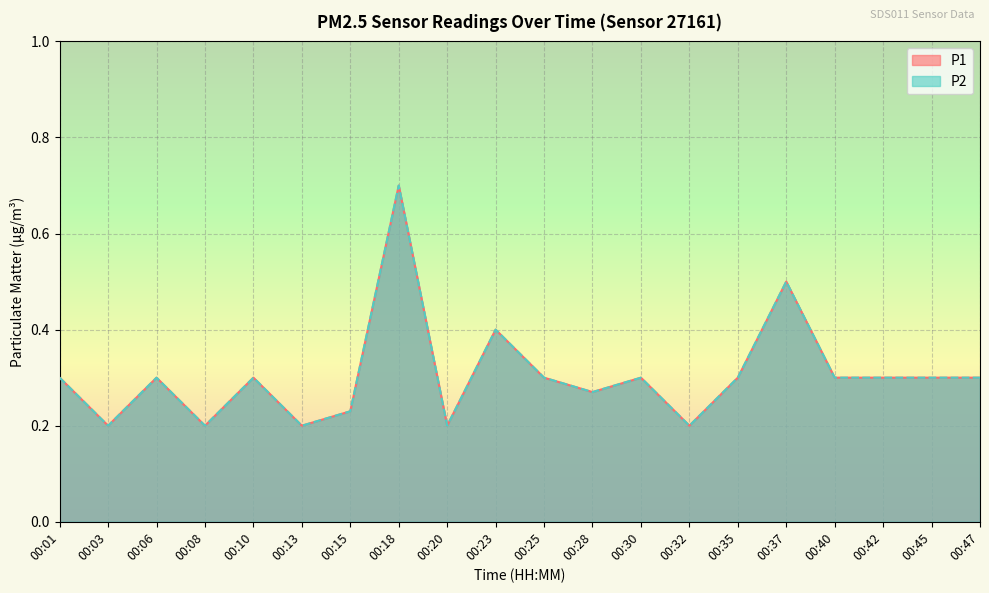

The P2 series shows 0.4 at 00:23. True or false?

True